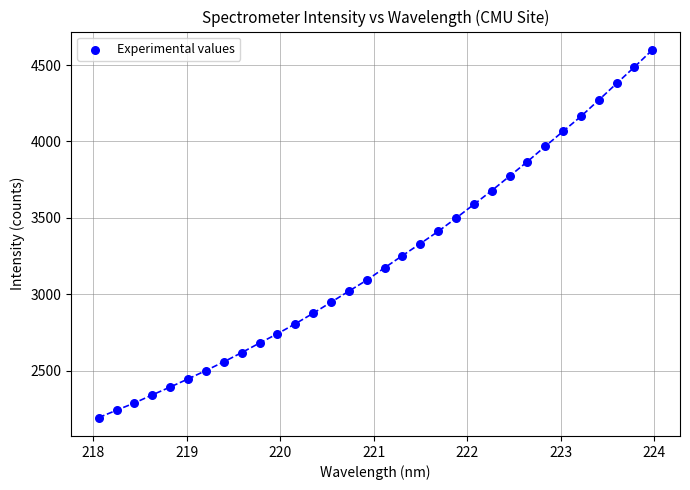

What is the range of X values (max minus min)?

5.9